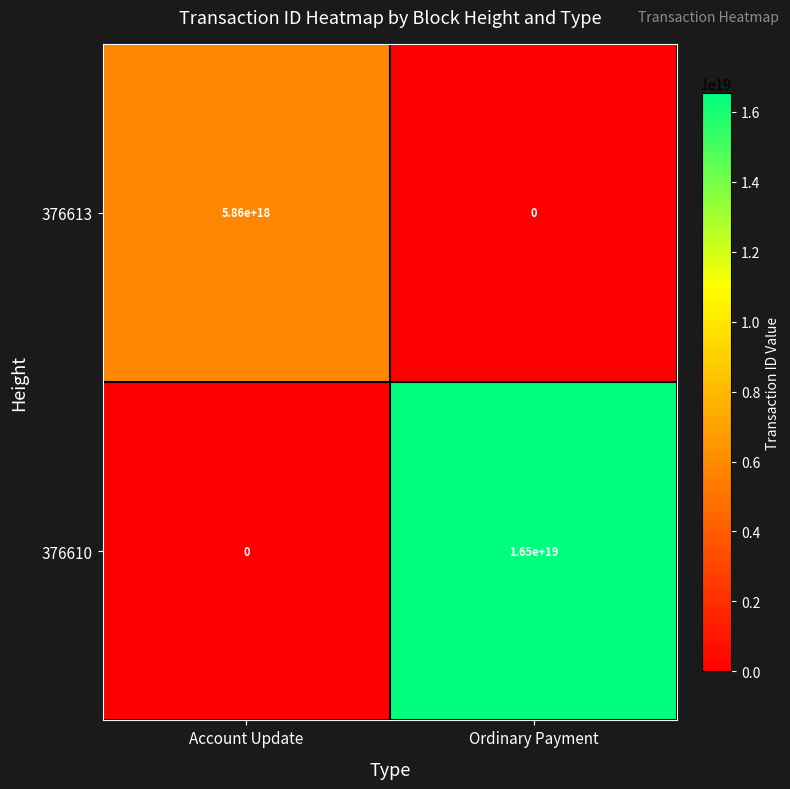

List the series in order of their peak value, highest first.

376610, 376613